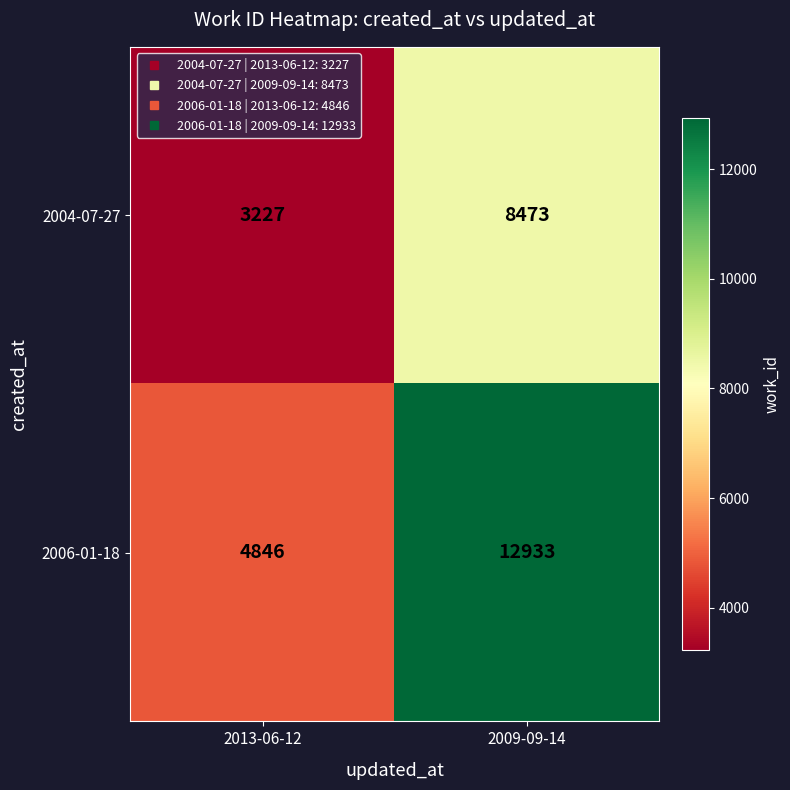

Which series has the widest spread of values?

2006-01-18